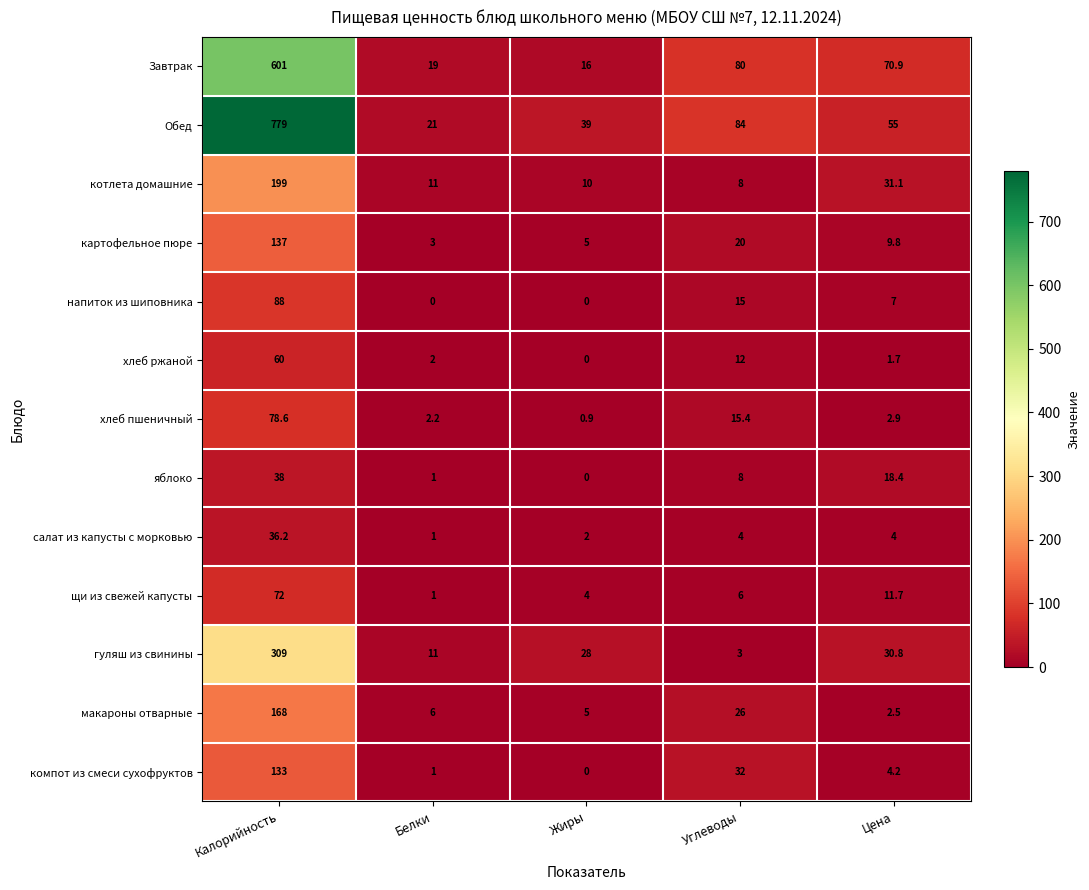

What is the total value across all series at Жиры?

109.9